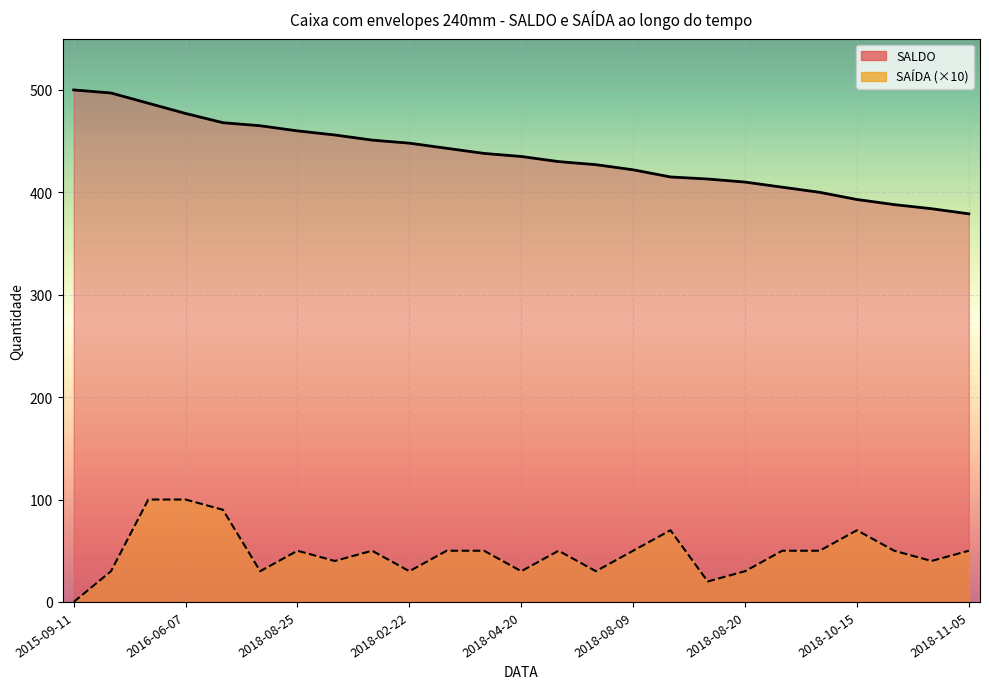

True or false: SALDO has more than 1 points higher than both neighbors.

False